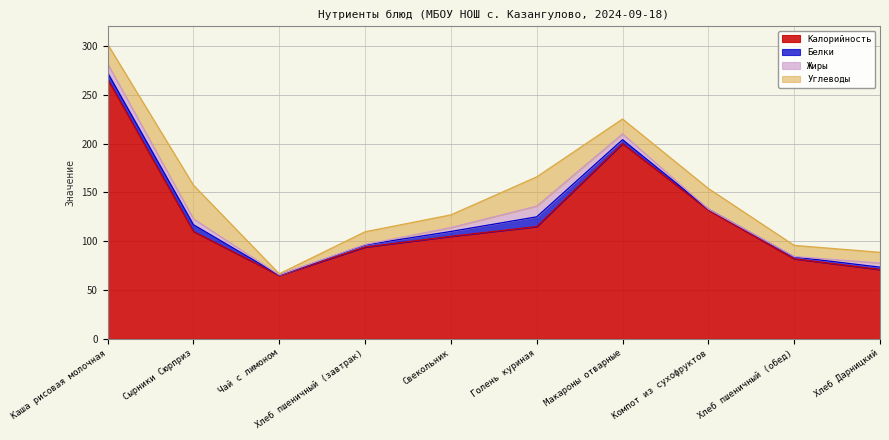

What is the sum of the Белки values at Сырники Сюрприз and Каша рисовая молочная?

13.5